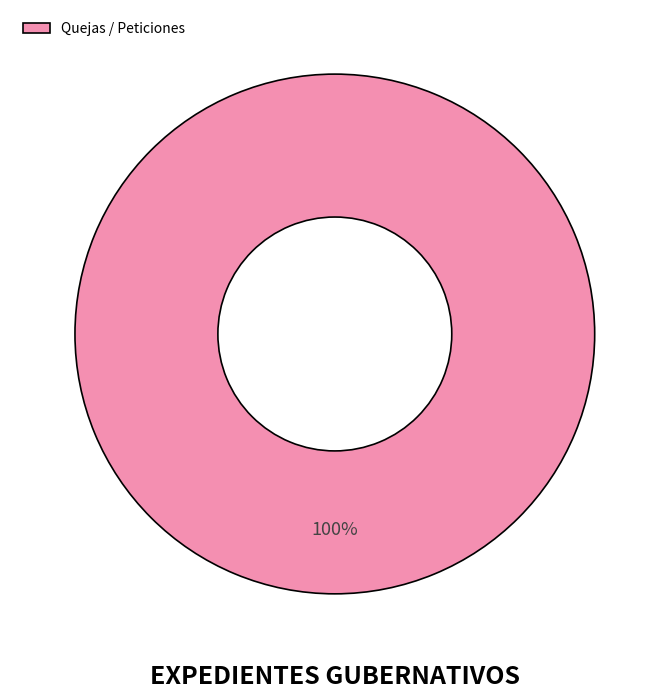

Is there any slice that represents more than half of the pie?

Yes